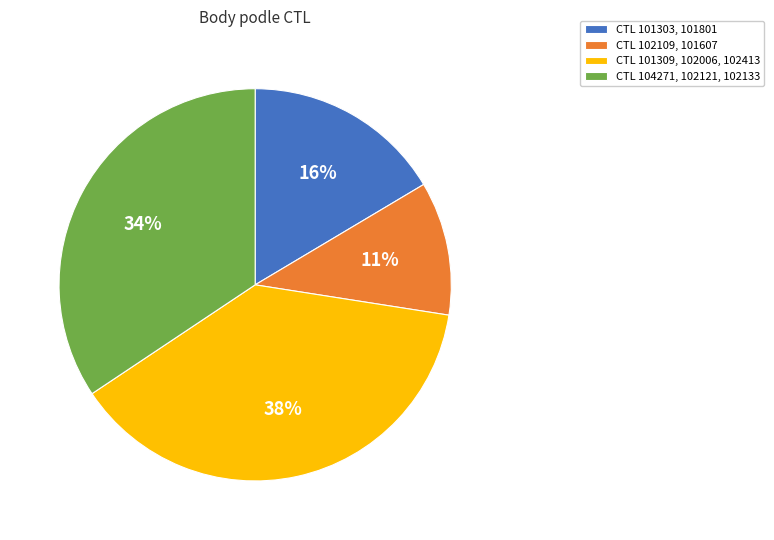

What is the ratio of the value at CTL 101303, 101801 to the value at CTL 101309, 102006, 102413?

0.4